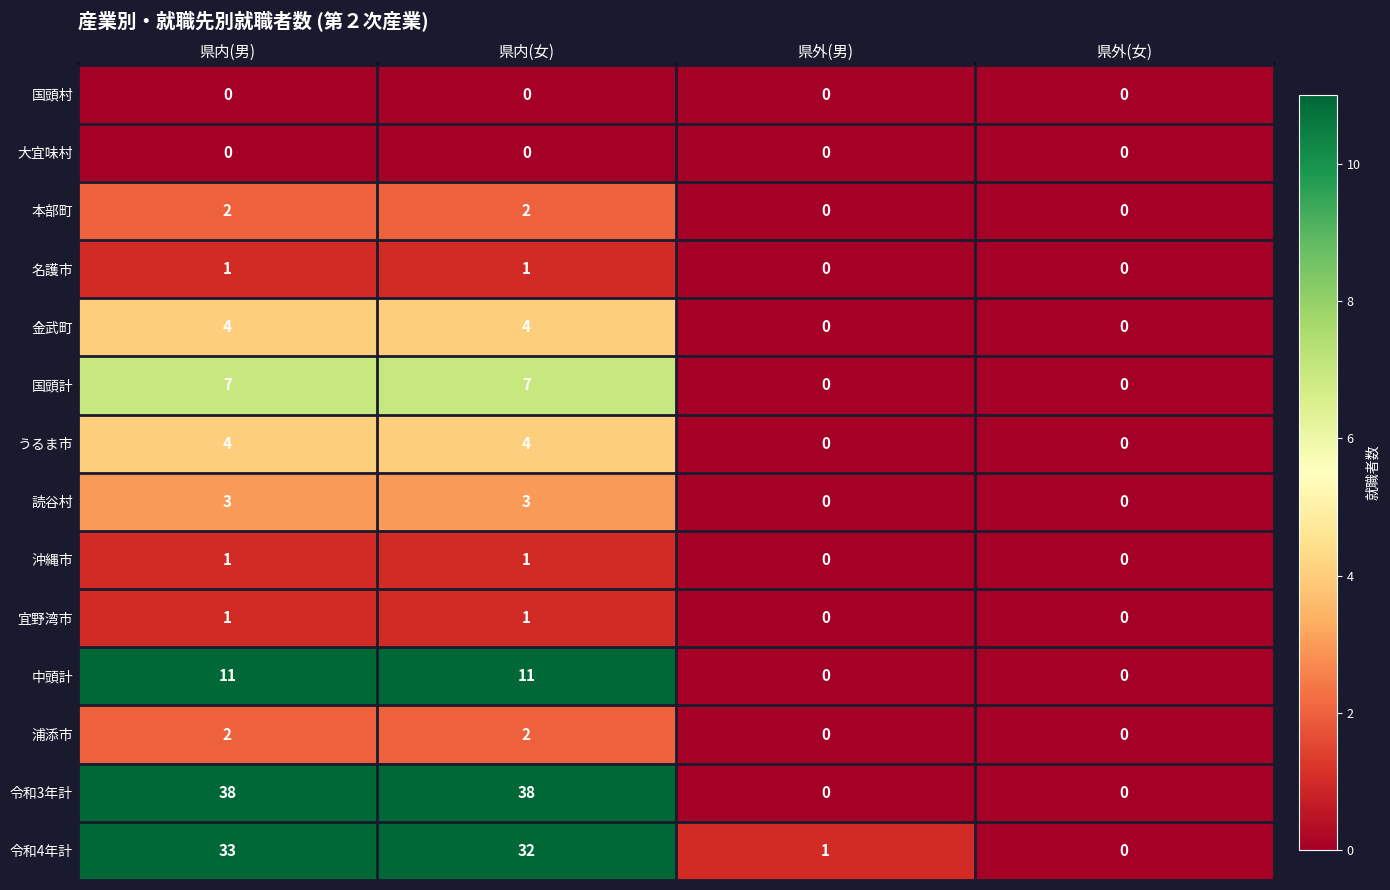

What is the difference between the 令和3年計 values at 県内(男) and 県外(女)?

38